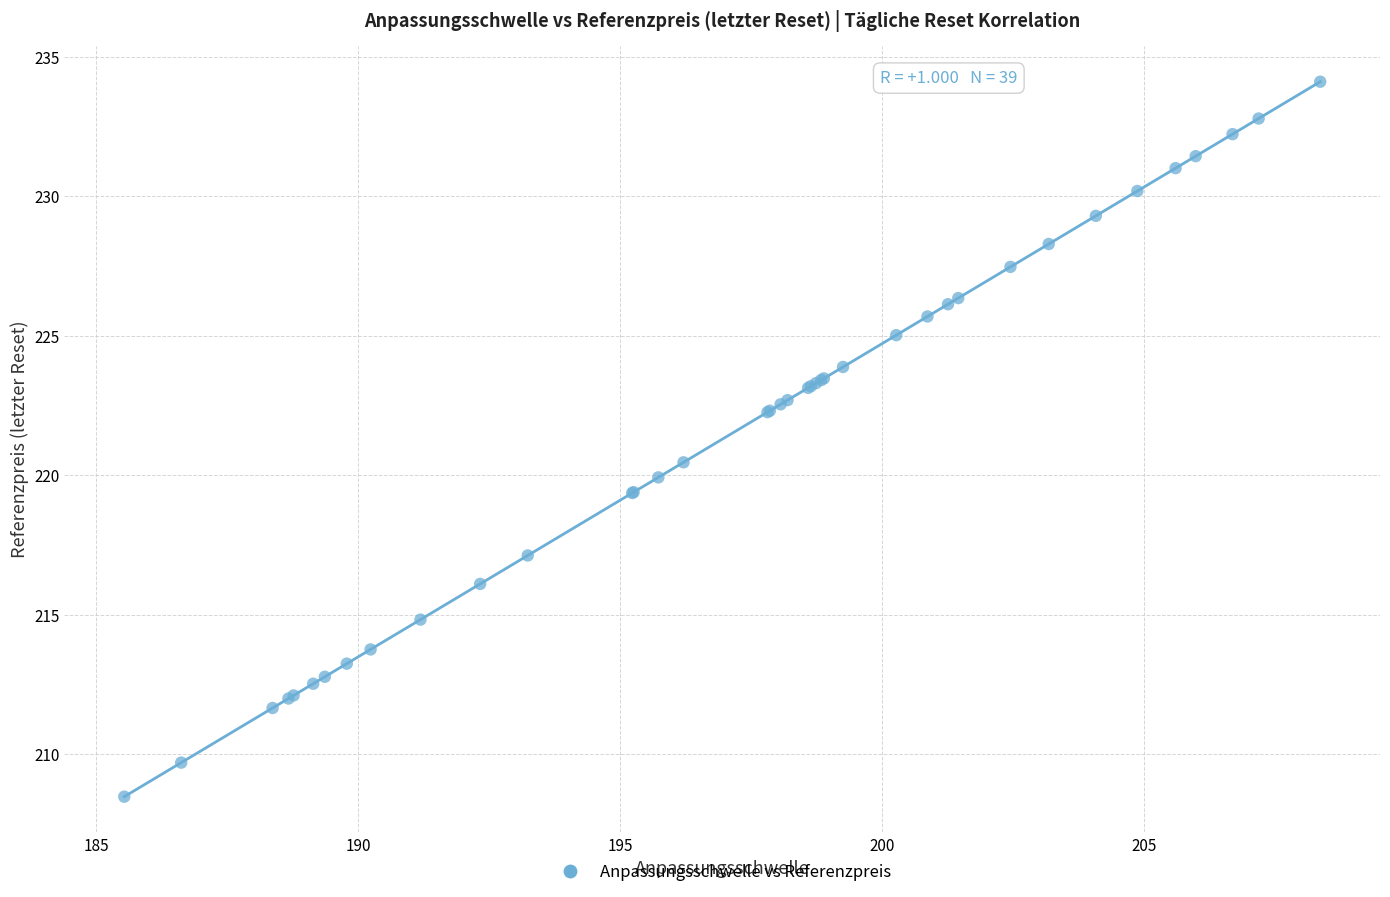

What Y value in the scatter plot is closest to 221?

220.5